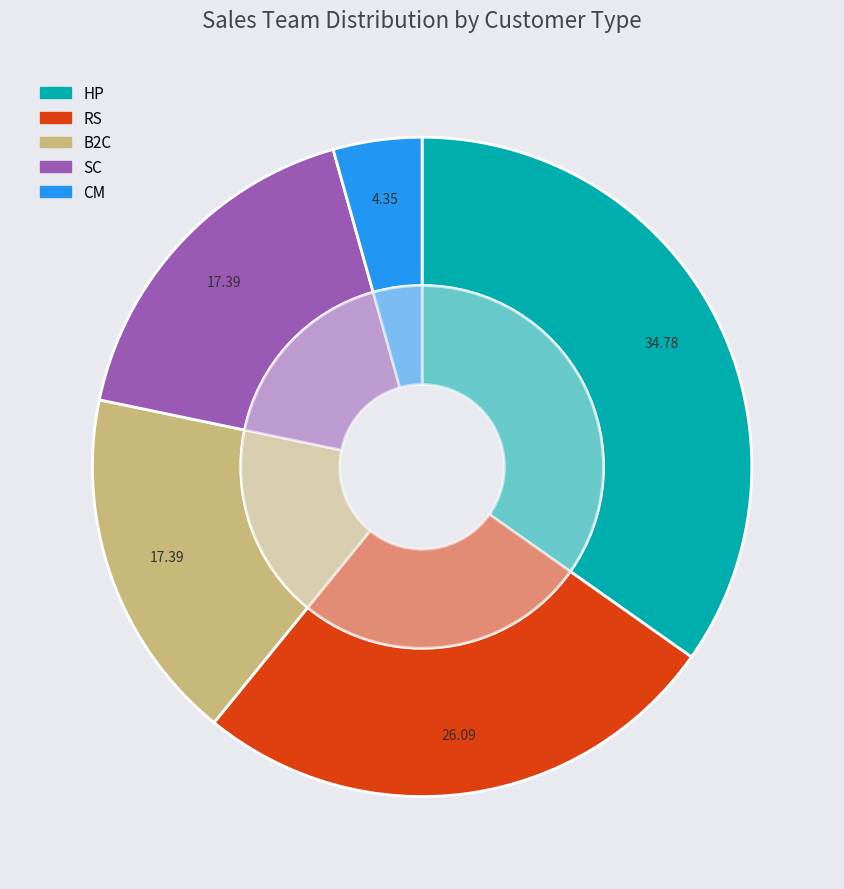

Which category has the smallest portion of the pie?

CM